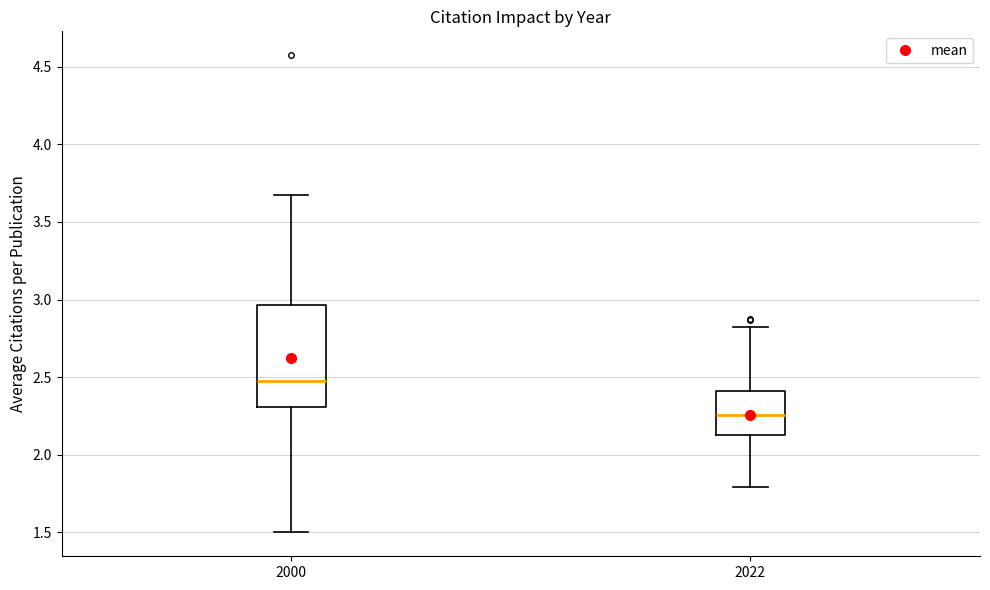

Comparing the boxes themselves (not the whiskers), which one is the tallest?

2000